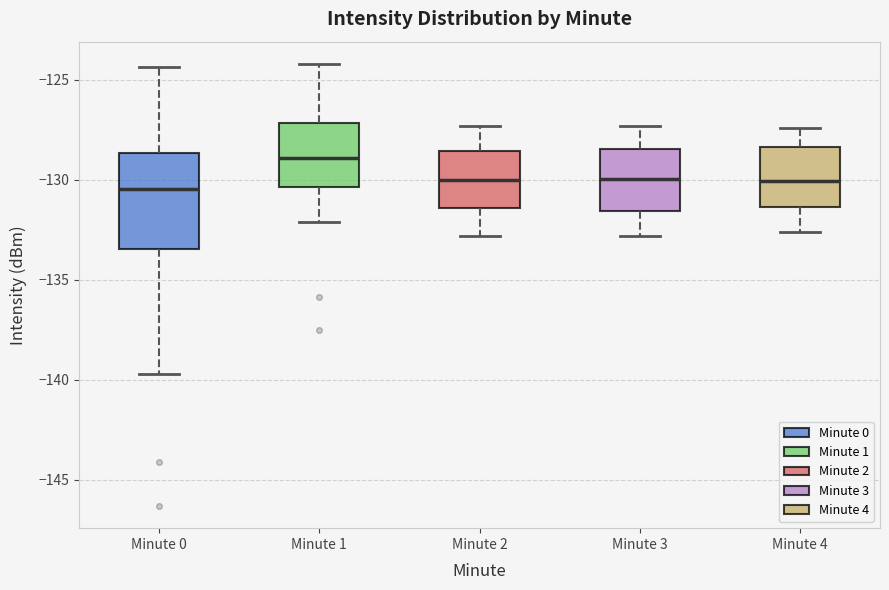

Which box is the tallest, from its lower edge to its upper edge?

Minute 0